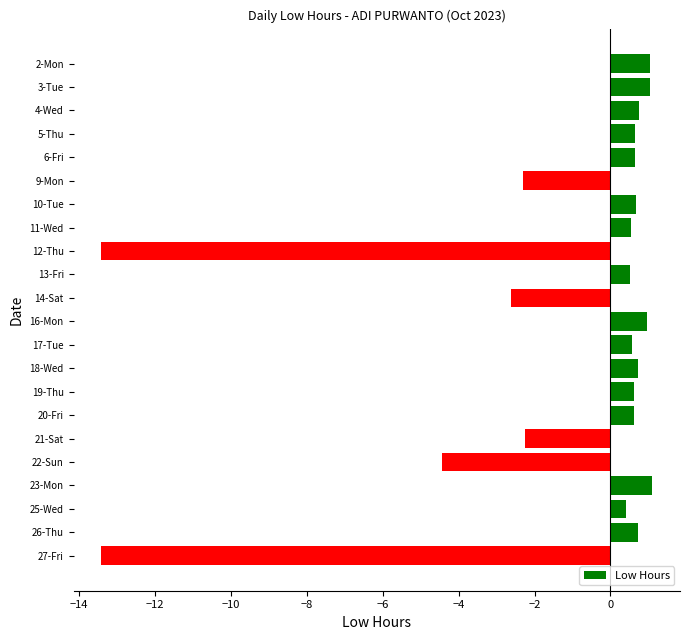

How many data points are less than 0?

6